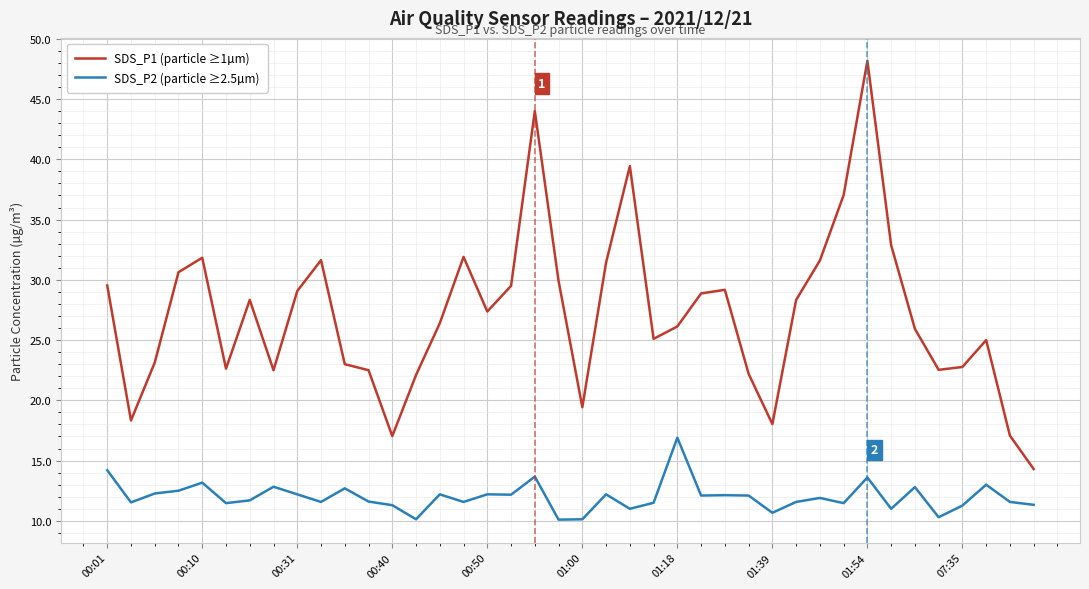

What are all the series names shown in the legend?

SDS_P1 (particle ≥1µm), SDS_P2 (particle ≥2.5µm)